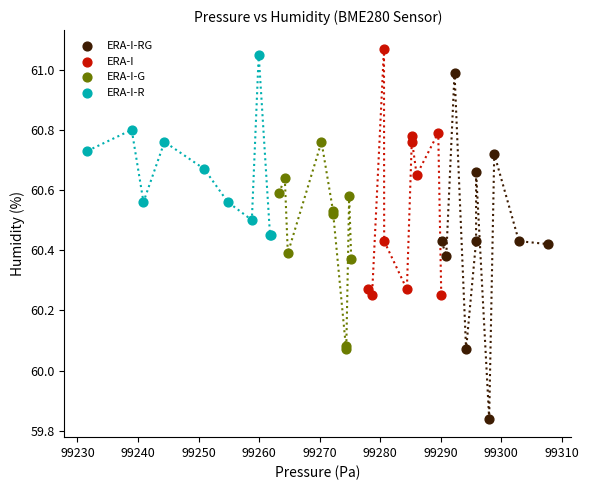

Which series has the largest Y range (max minus min)?

ERA-I-RG